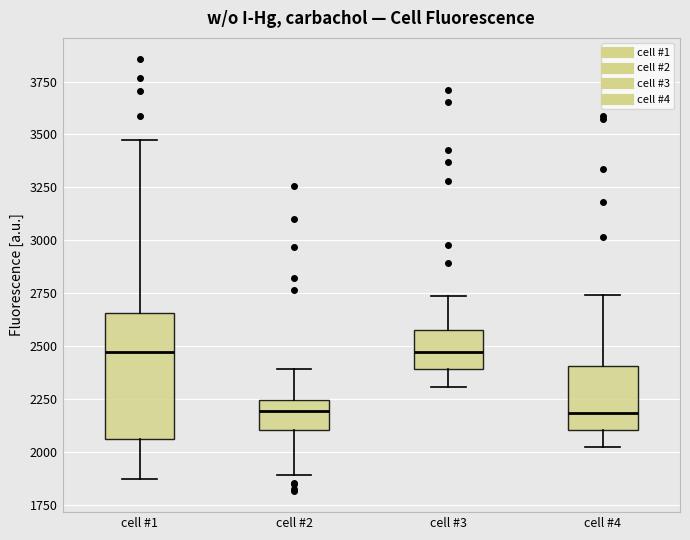

Reading left to right, transcribe this box plot: for each box, give where its median line is, the range the box spans, and where its two whiskers end, as read against the y-axis. The values are not printed on the chart, so give them approximately, as read against the axis.

cell #1: median 2450, box 2050 to 2650, whiskers 1850 to 3450
cell #2: median 2200, box 2100 to 2250, whiskers 1900 to 2400
cell #3: median 2450, box 2400 to 2600, whiskers 2300 to 2750
cell #4: median 2200, box 2100 to 2400, whiskers 2050 to 2750